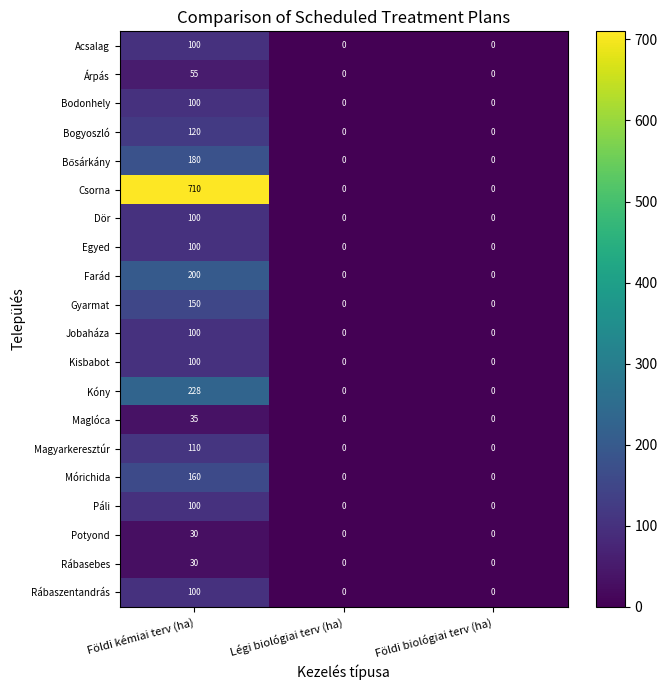

How many data points in Potyond are above 0?

1